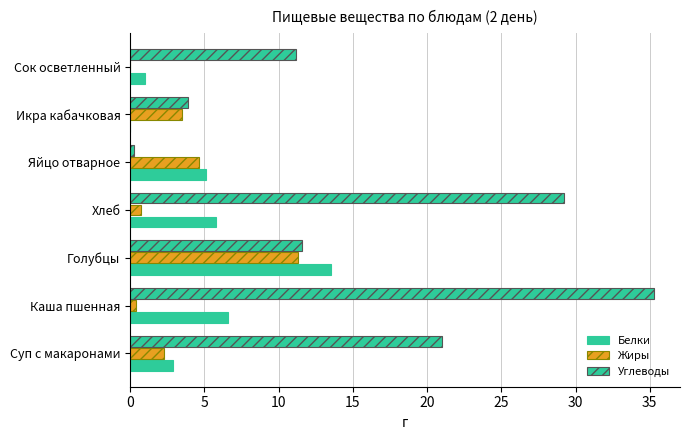

How many positive values does the Белки series have?

6